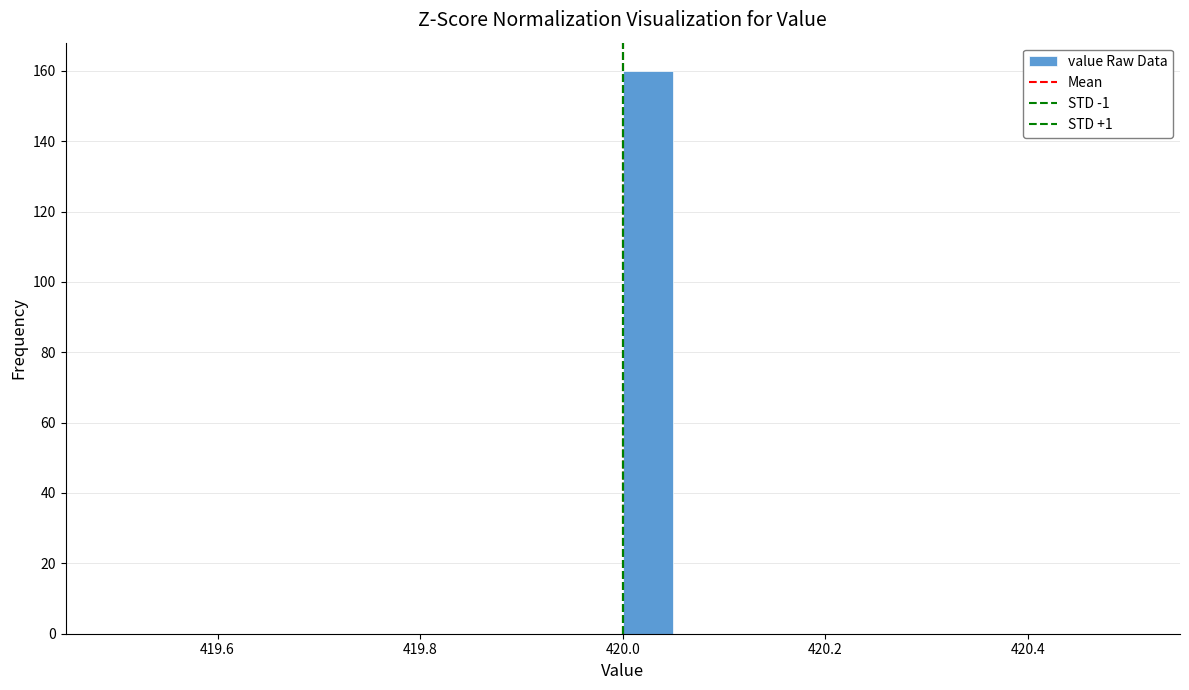

Read against the x-axis, roughly where is the centre of the tallest bar?

420.02